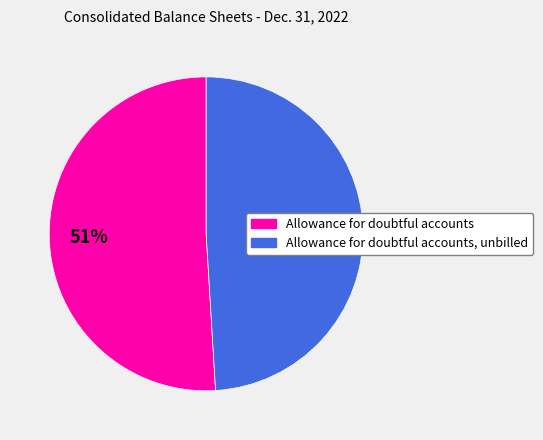

Does any single category account for the majority?

Yes